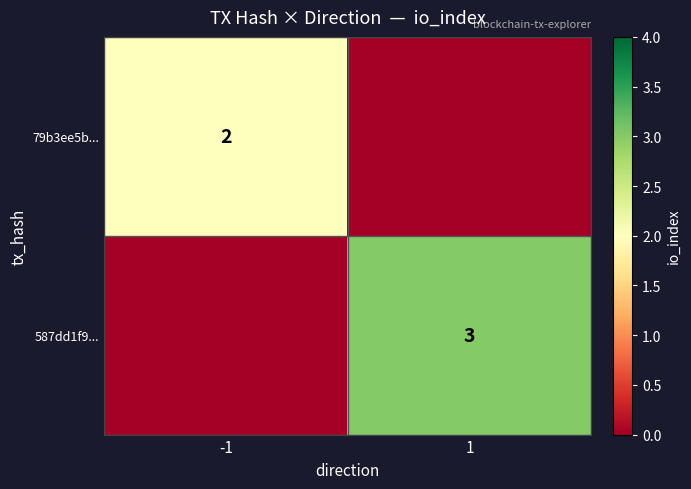

True or false: 79b3ee5b... has a value of 1 at -1.

False